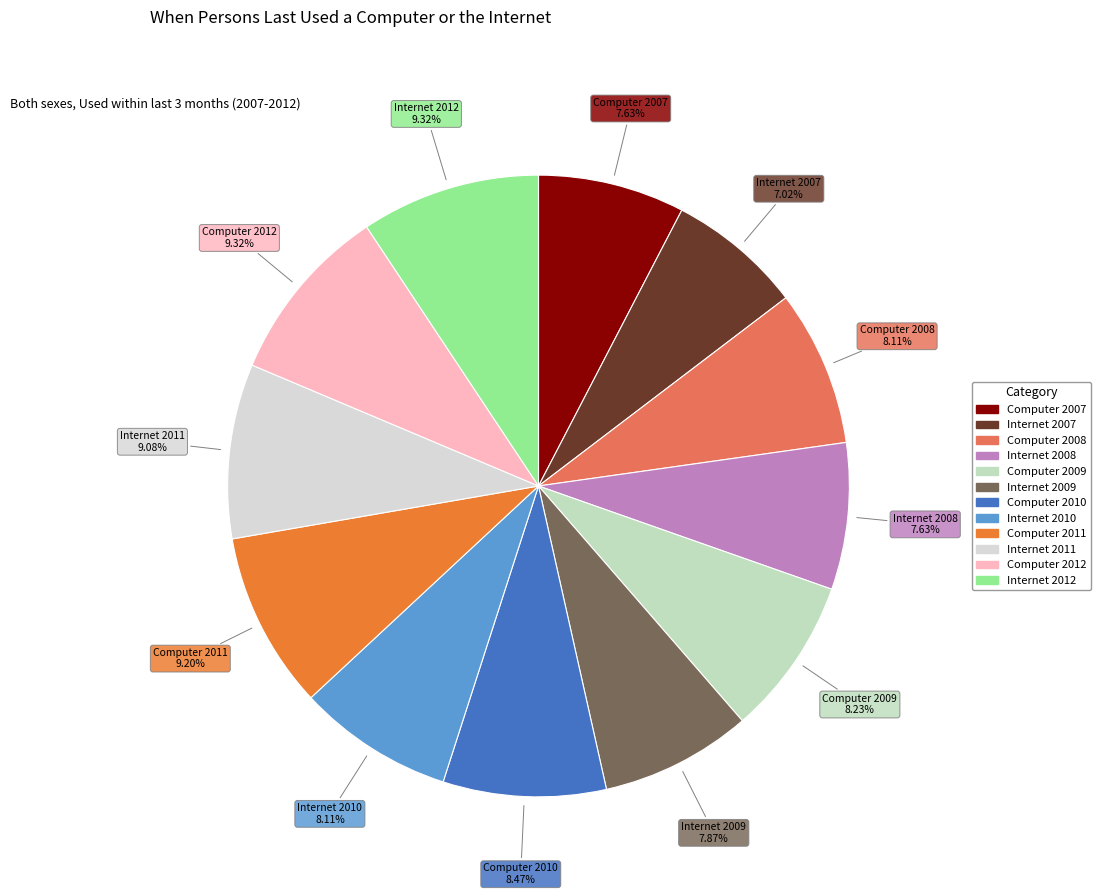

Is it true that Computer 2012 is 9% of the pie?

True